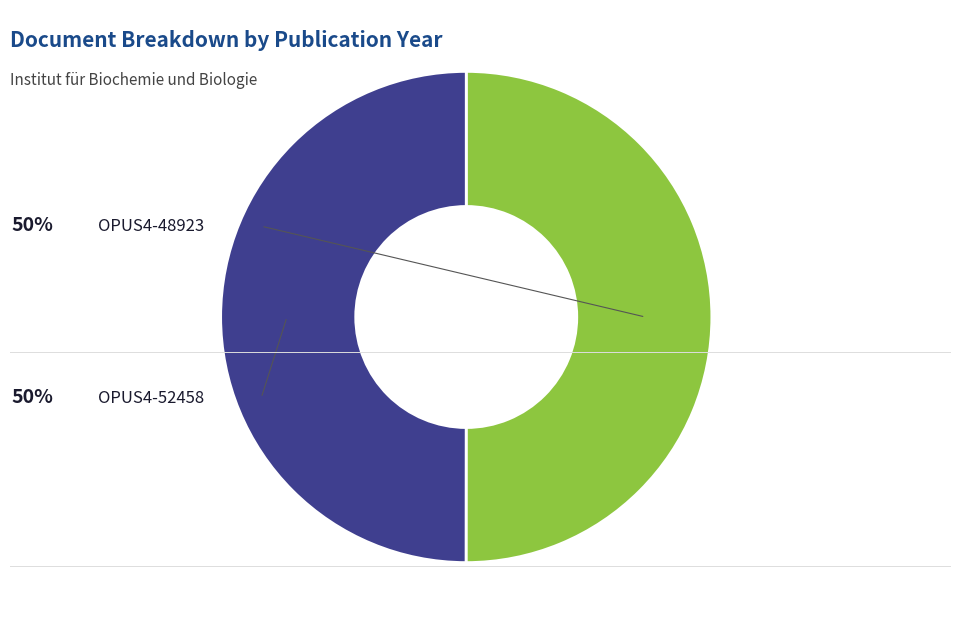

What is the smallest slice in the pie chart?

OPUS4-52458